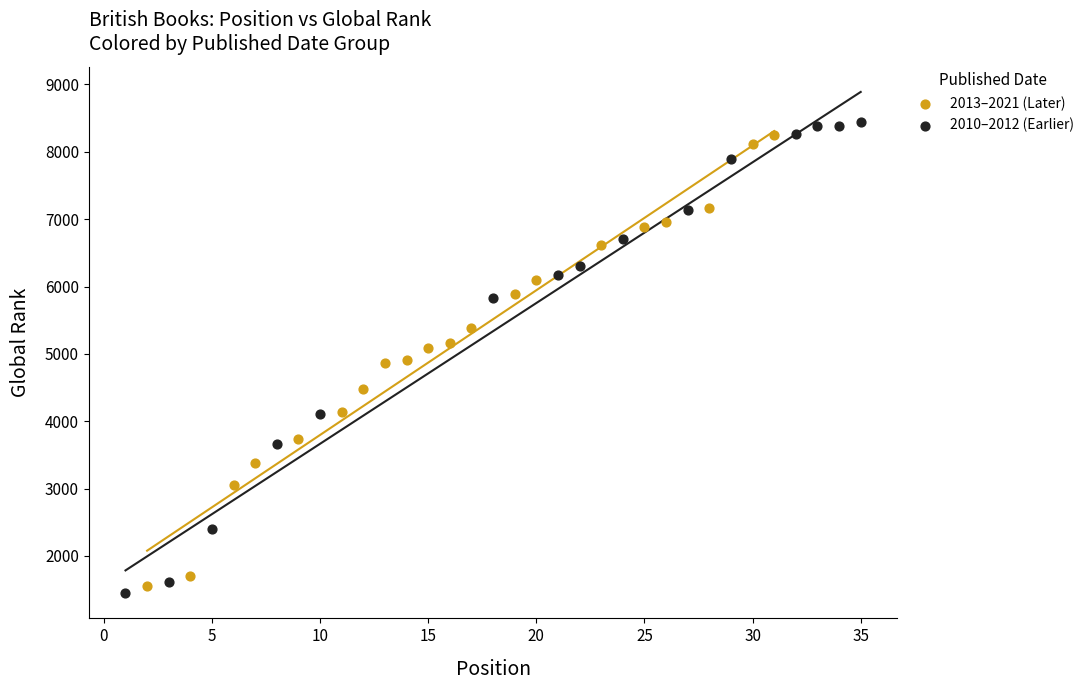

Which series has the largest Y range (max minus min)?

2010–2012 (Earlier)